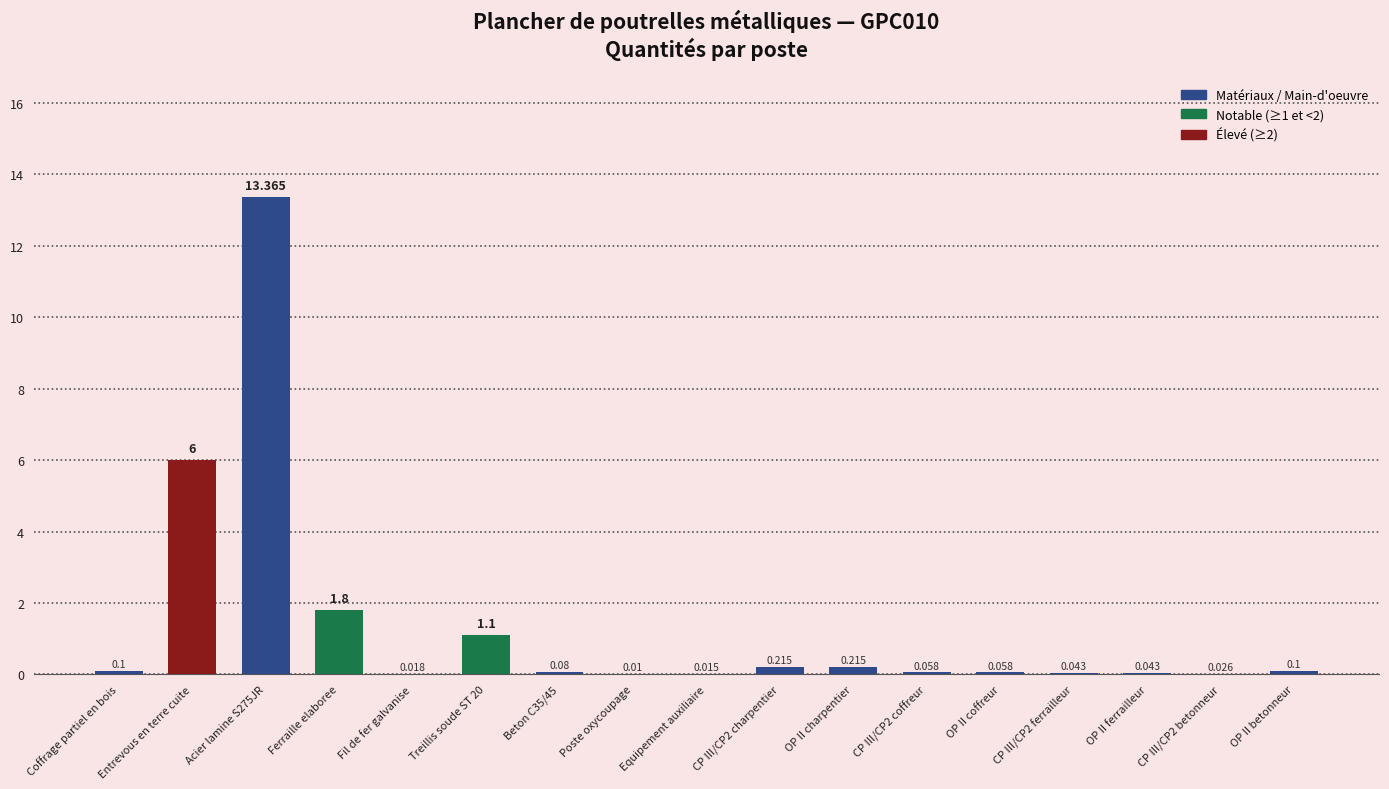

Which has a higher value, Poste oxycoupage or Coffrage partiel en bois?

Coffrage partiel en bois